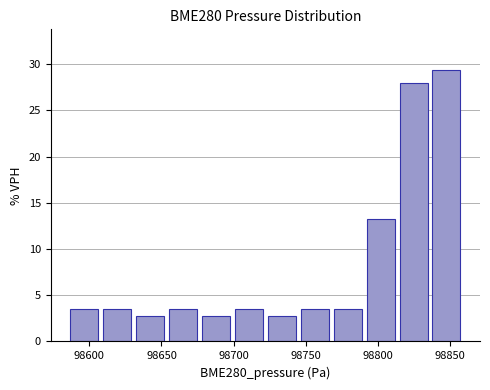

Reading left to right, list every bar in this chart as the range it spans on the x-axis followed by its height. Neither the bar edges nor the heights are printed on the chart, so give them approximately, as read against the axes.

98585 to 98610: 3.5
98610 to 98630: 3.5
98630 to 98655: 3.0
98655 to 98675: 3.5
98675 to 98700: 3.0
98700 to 98720: 3.5
98720 to 98745: 3.0
98745 to 98770: 3.5
98770 to 98790: 3.5
98790 to 98815: 13.5
98815 to 98835: 28.0
98835 to 98860: 29.5